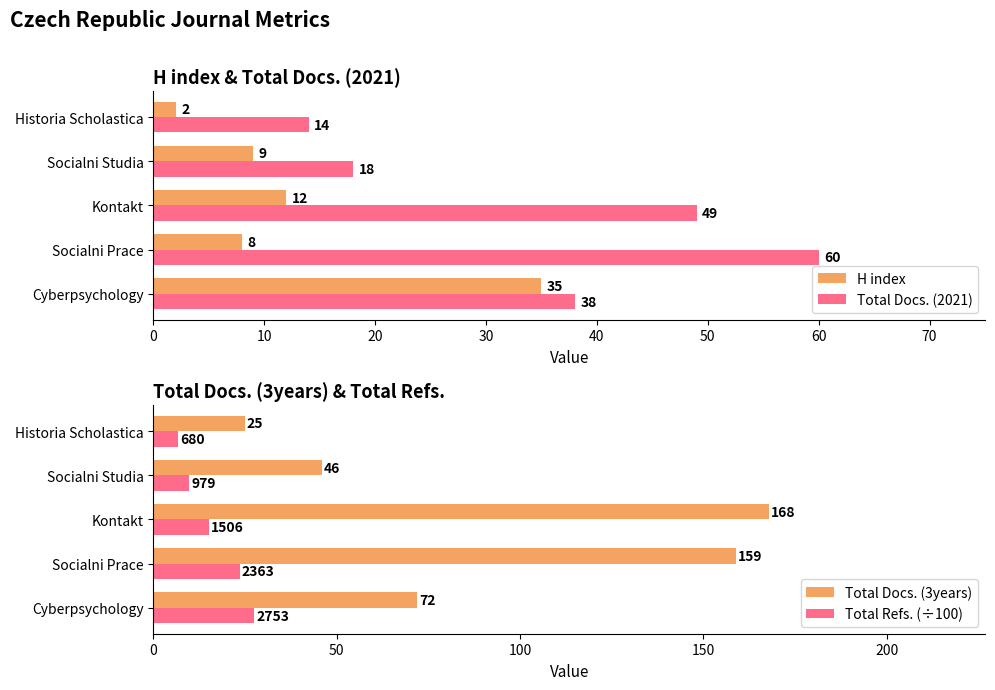

What is the approximate value of Total Docs. (2021) at Socialni Prace, to the nearest 5?

60